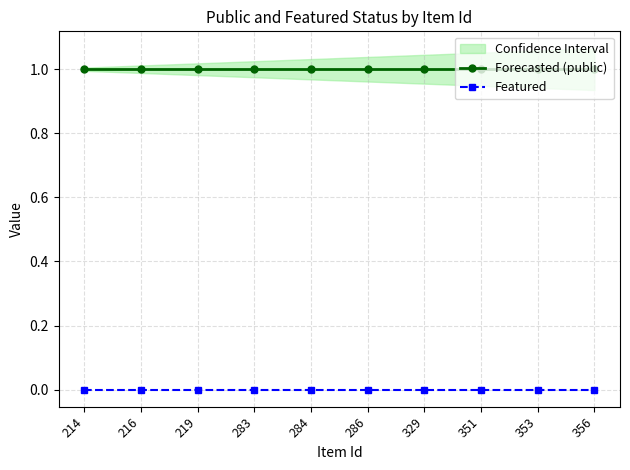

True or false: Forecasted (public) and Featured intersect in this chart.

False